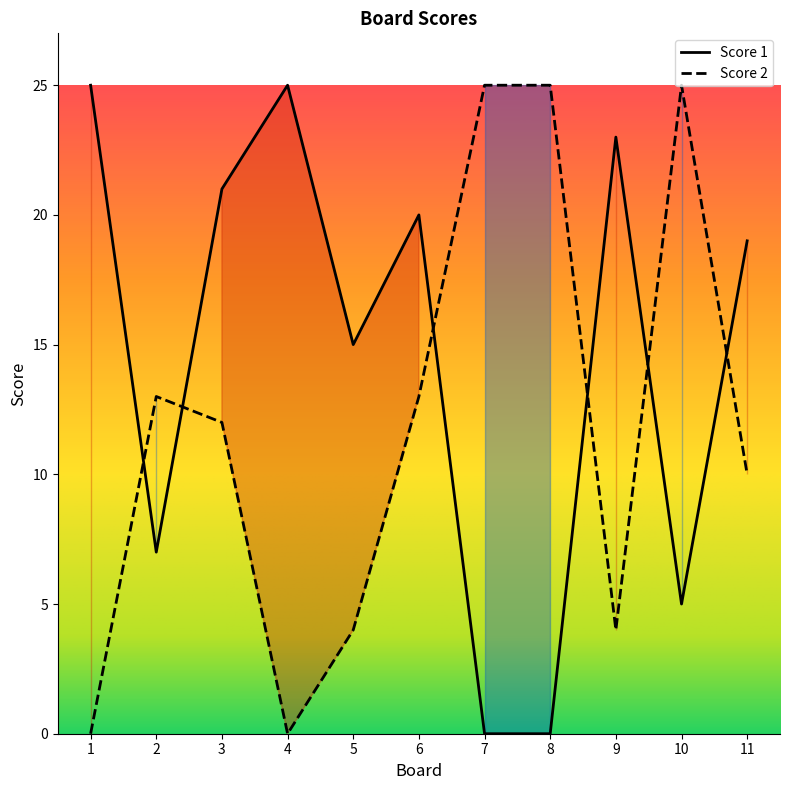

What value does the Score 1 series have at 9, to the nearest 10?

20